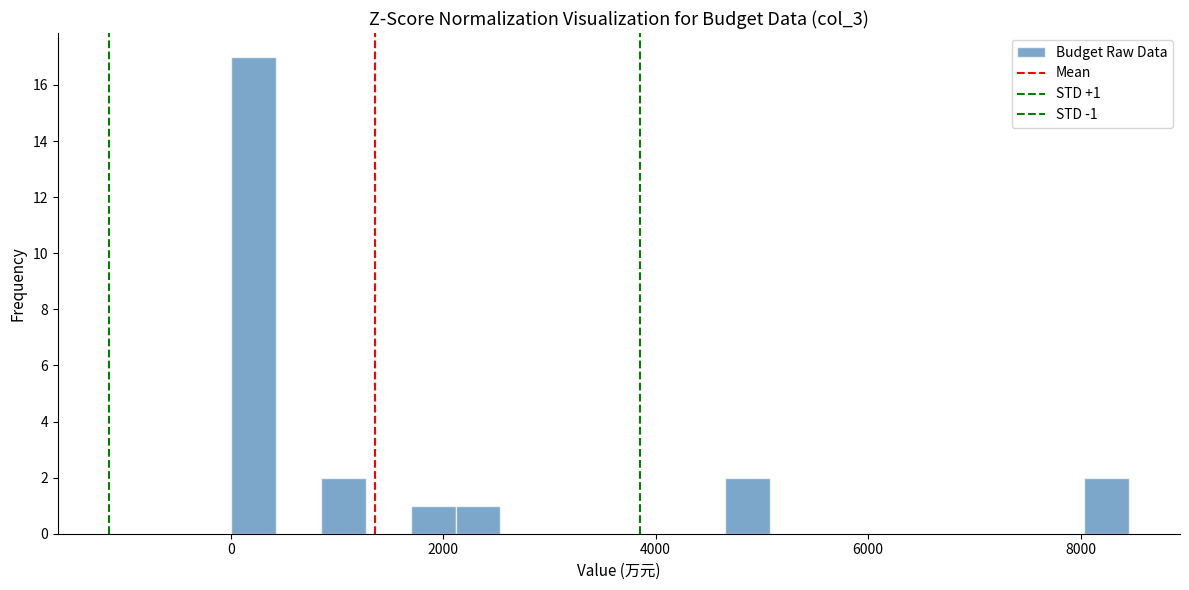

Read against the x-axis, roughly where is the centre of the tallest bar?

200